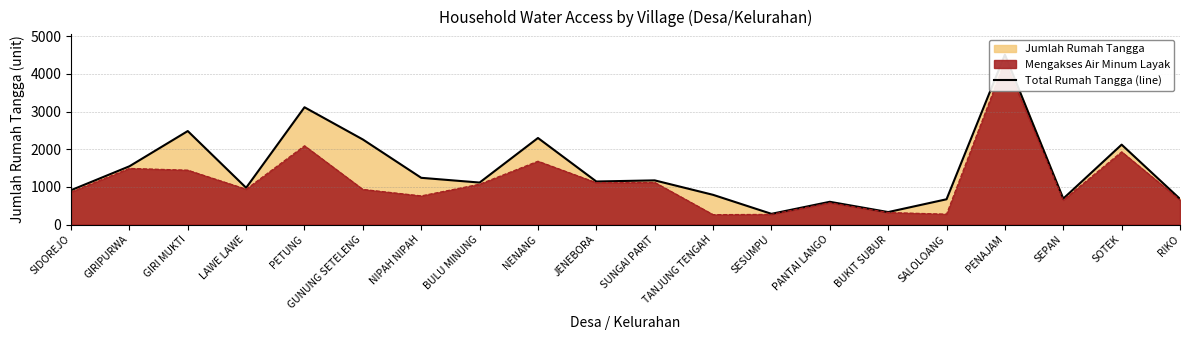

What value does the data have at RIKO, to the nearest 100?

700